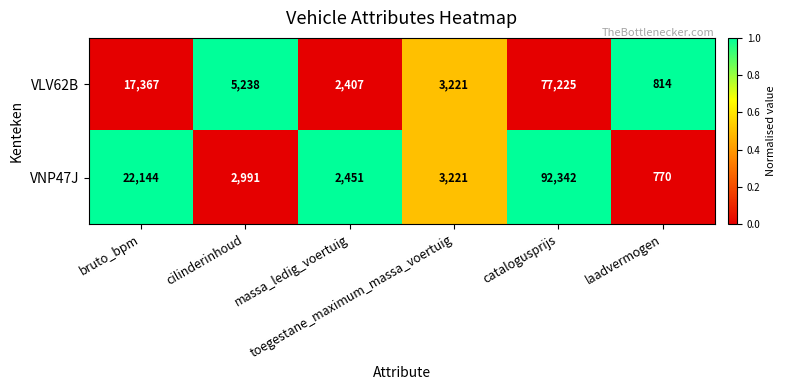

List the series in order of their peak value, highest first.

VNP47J, VLV62B